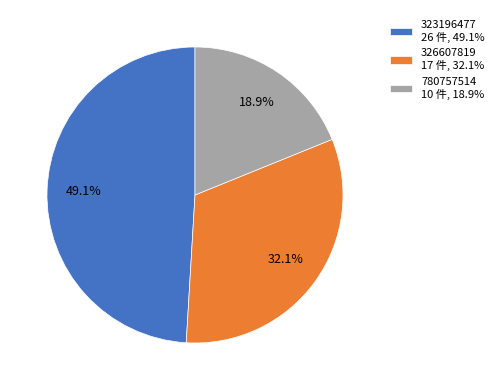

Between 323196477 and 780757514, which is larger?

323196477